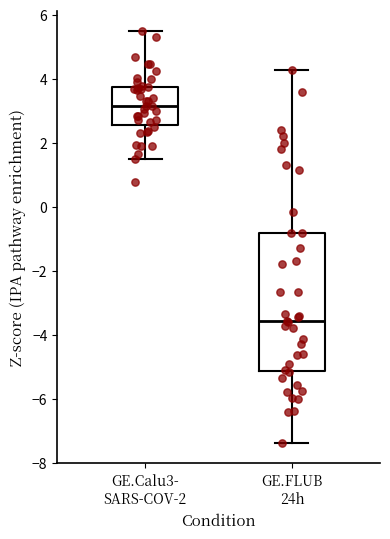

Reading left to right, read every box against the y-axis: the position of its median line, the range the box covers, and the ends of its whiskers. The values are not printed on the chart, so give them approximately, as read against the axis.

GE.Calu3- SARS-COV-2: median 3.2, box 2.6 to 3.8, whiskers 1.6 to 5.4
GE.FLUB 24h: median -3.6, box -5.2 to -0.8, whiskers -7.4 to 4.2